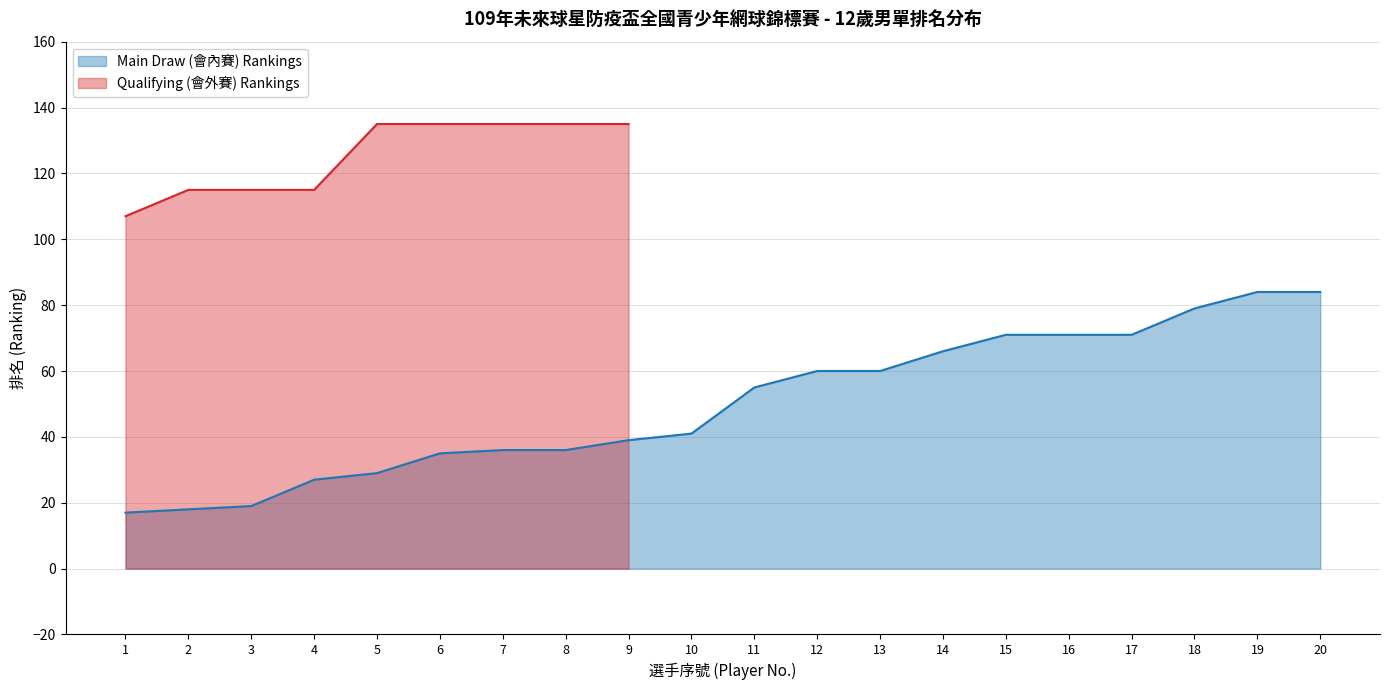

What is the difference between the maximum and minimum values?

67